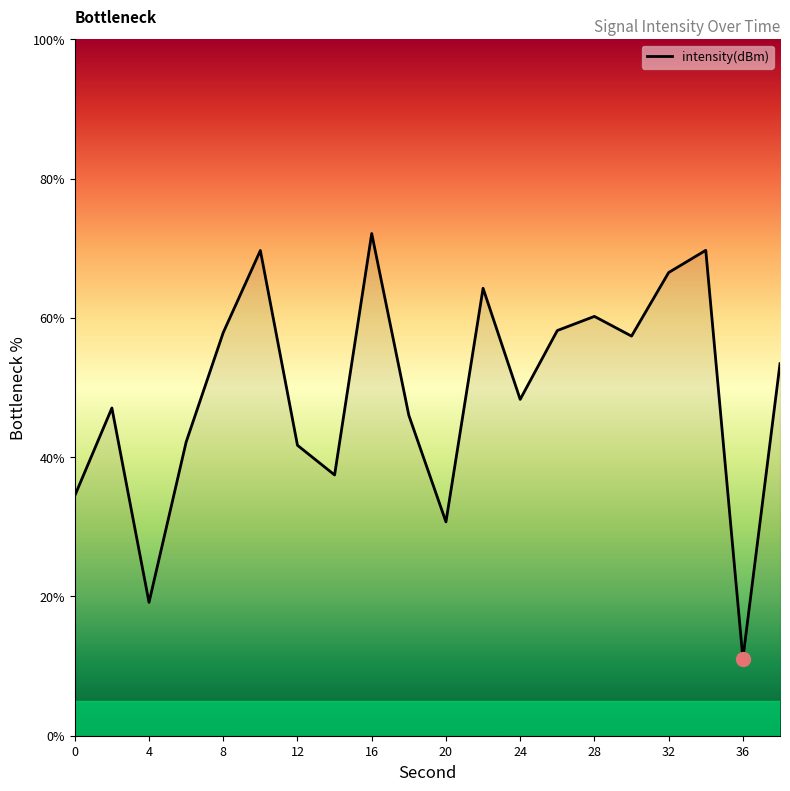

What is the minimum value shown in the chart?

11.1